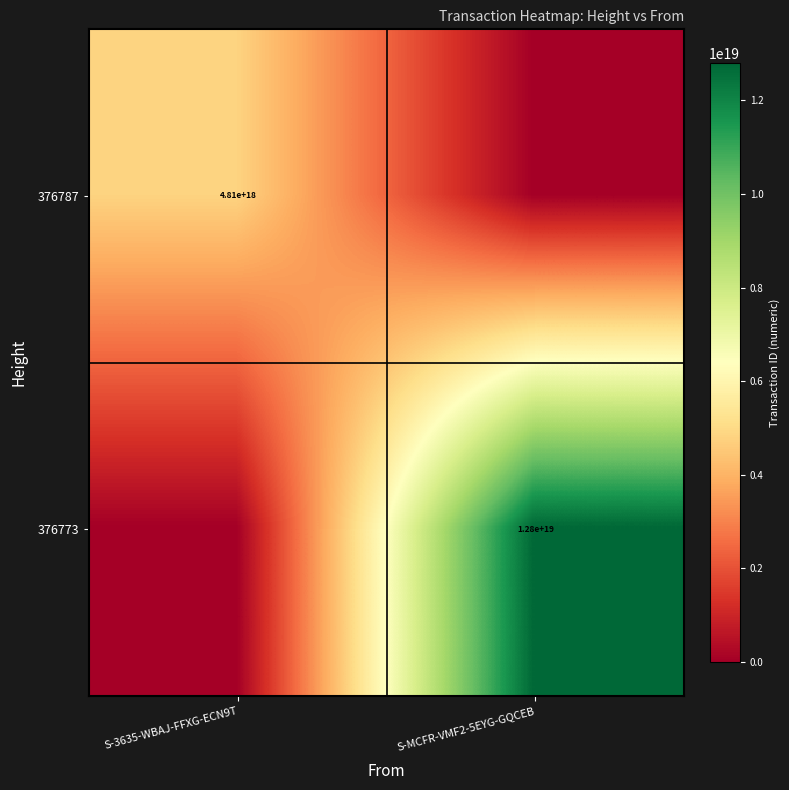

The 376787 series shows 2437512791518602240 at S-3635-WBAJ-FFXG-ECN9T. True or false?

False